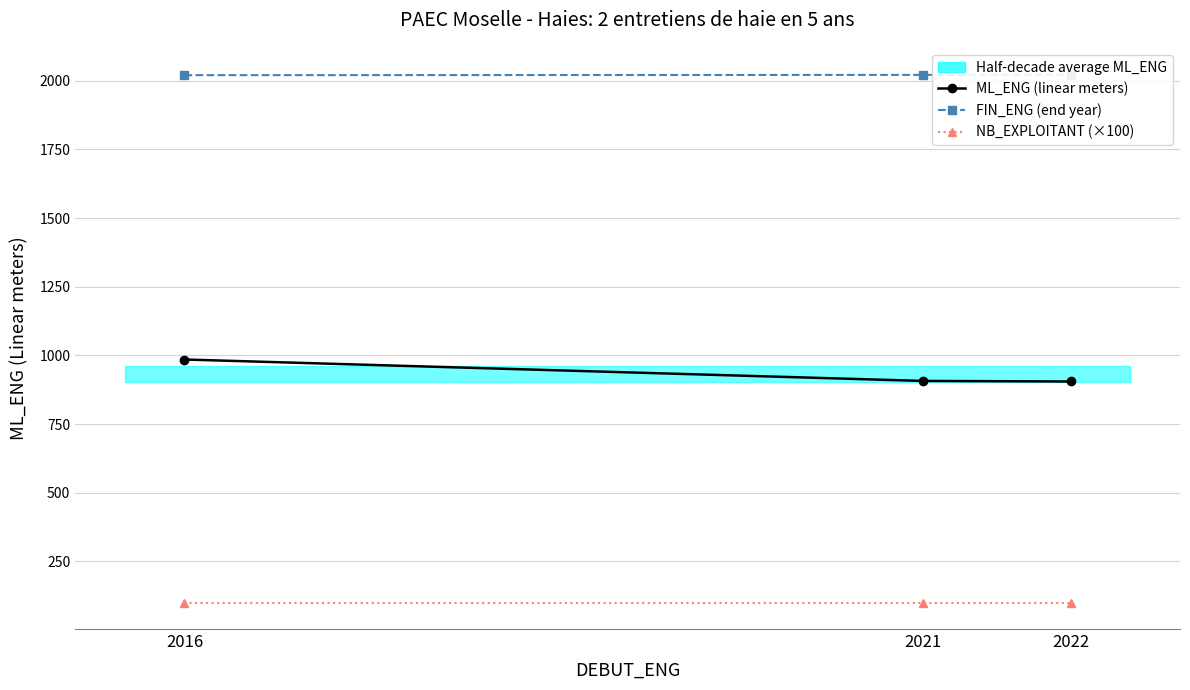

At which label does FIN_ENG (end year) first exceed 2021?

2022